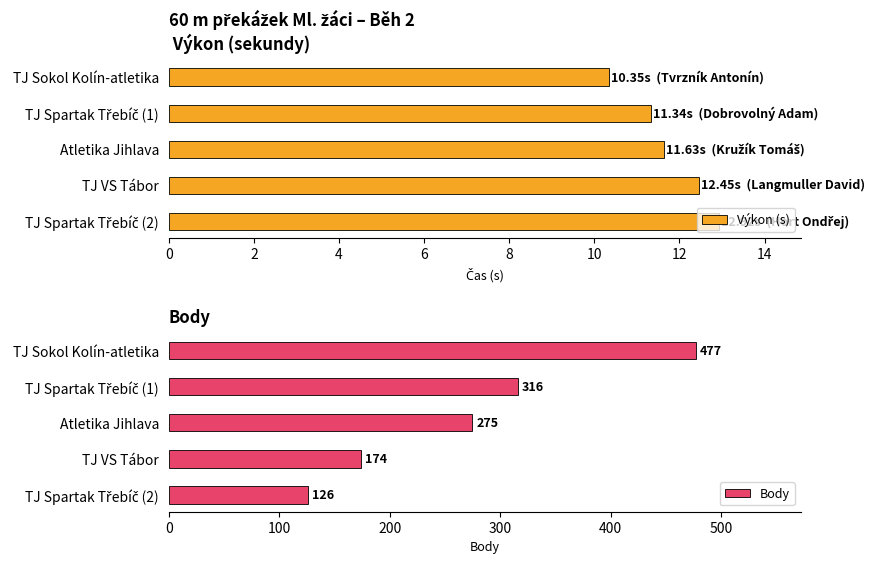

What are all the series names shown in the legend?

Výkon (s), Body